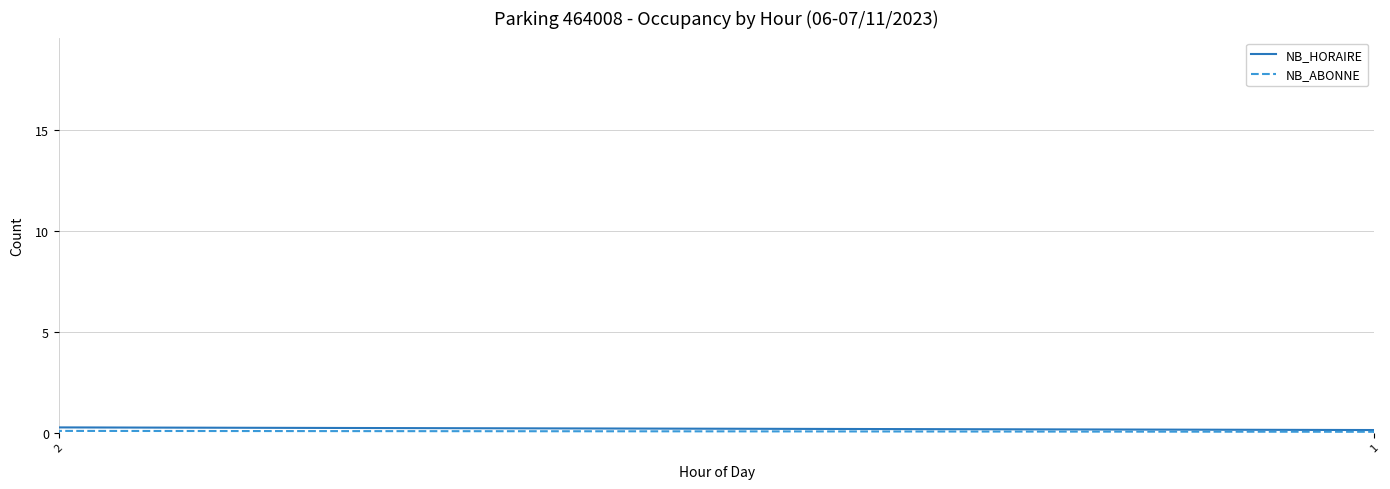

Is the value of NB_ABONNE at 22 greater than the value of NB_HORAIRE at 5?

No